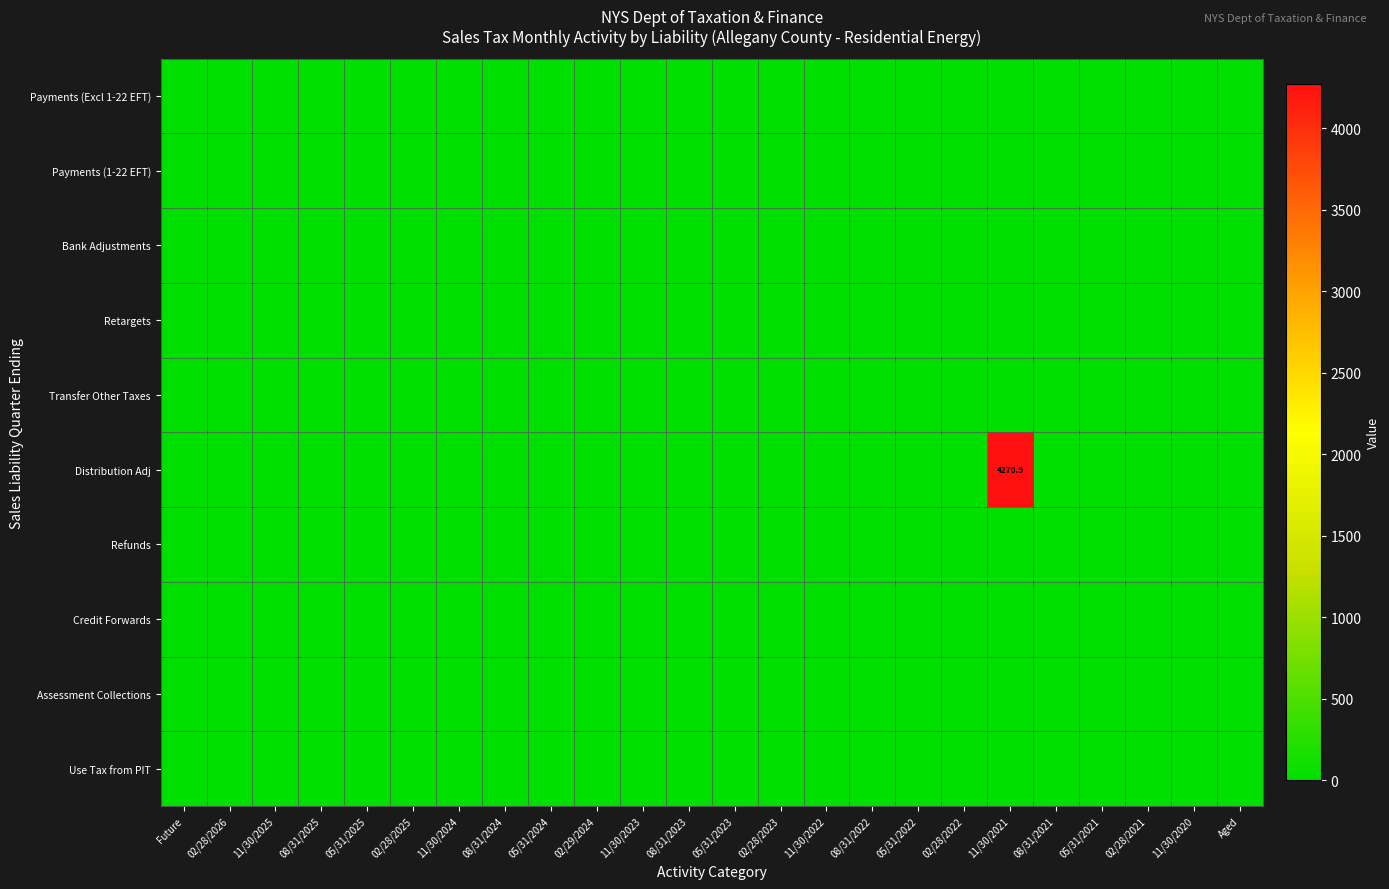

Is the value of Assessment Collections at 11/30/2024 greater than the value of Use Tax from PIT at 08/31/2021?

No